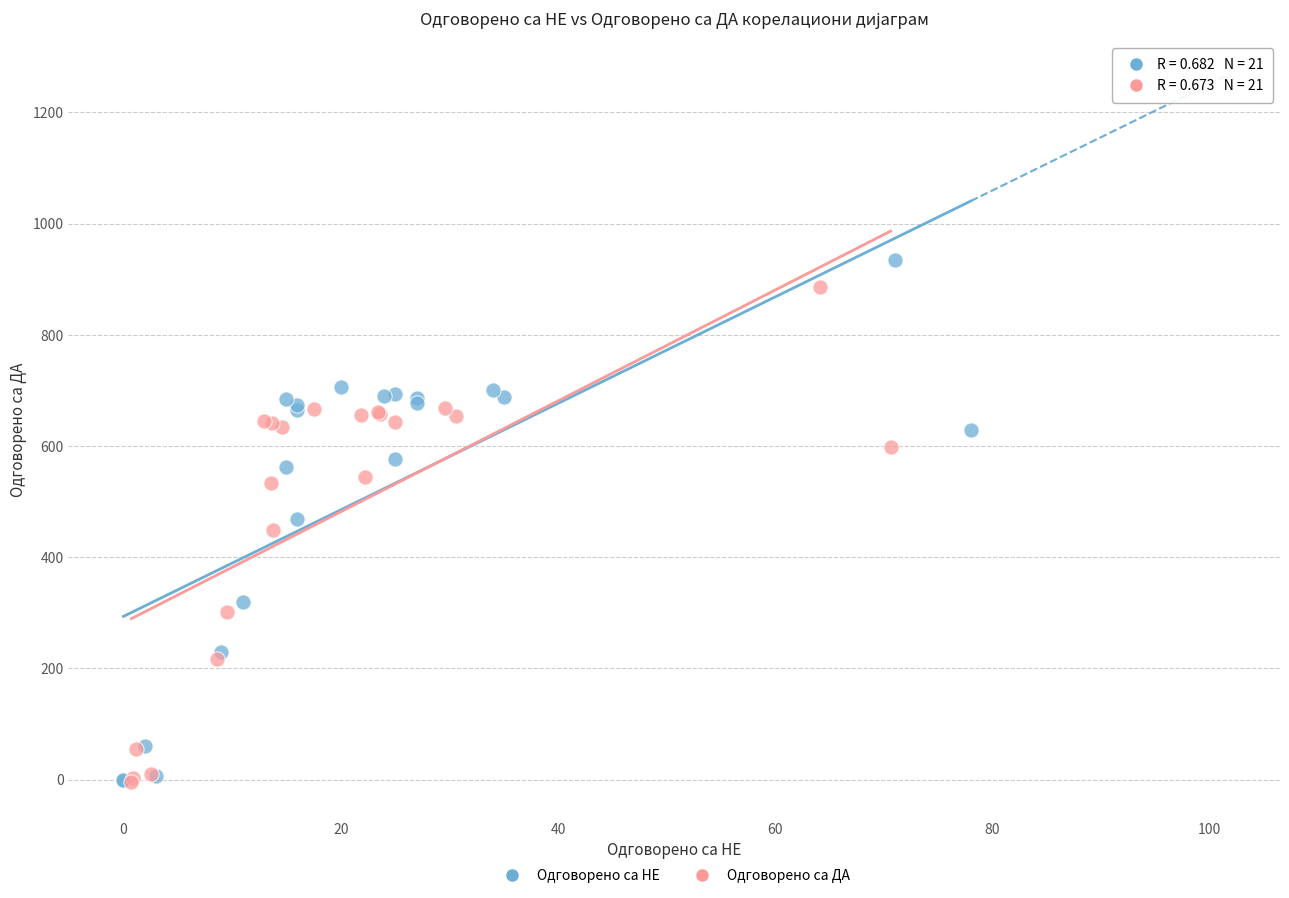

Which series contains the highest Y value?

Одговорено са НЕ